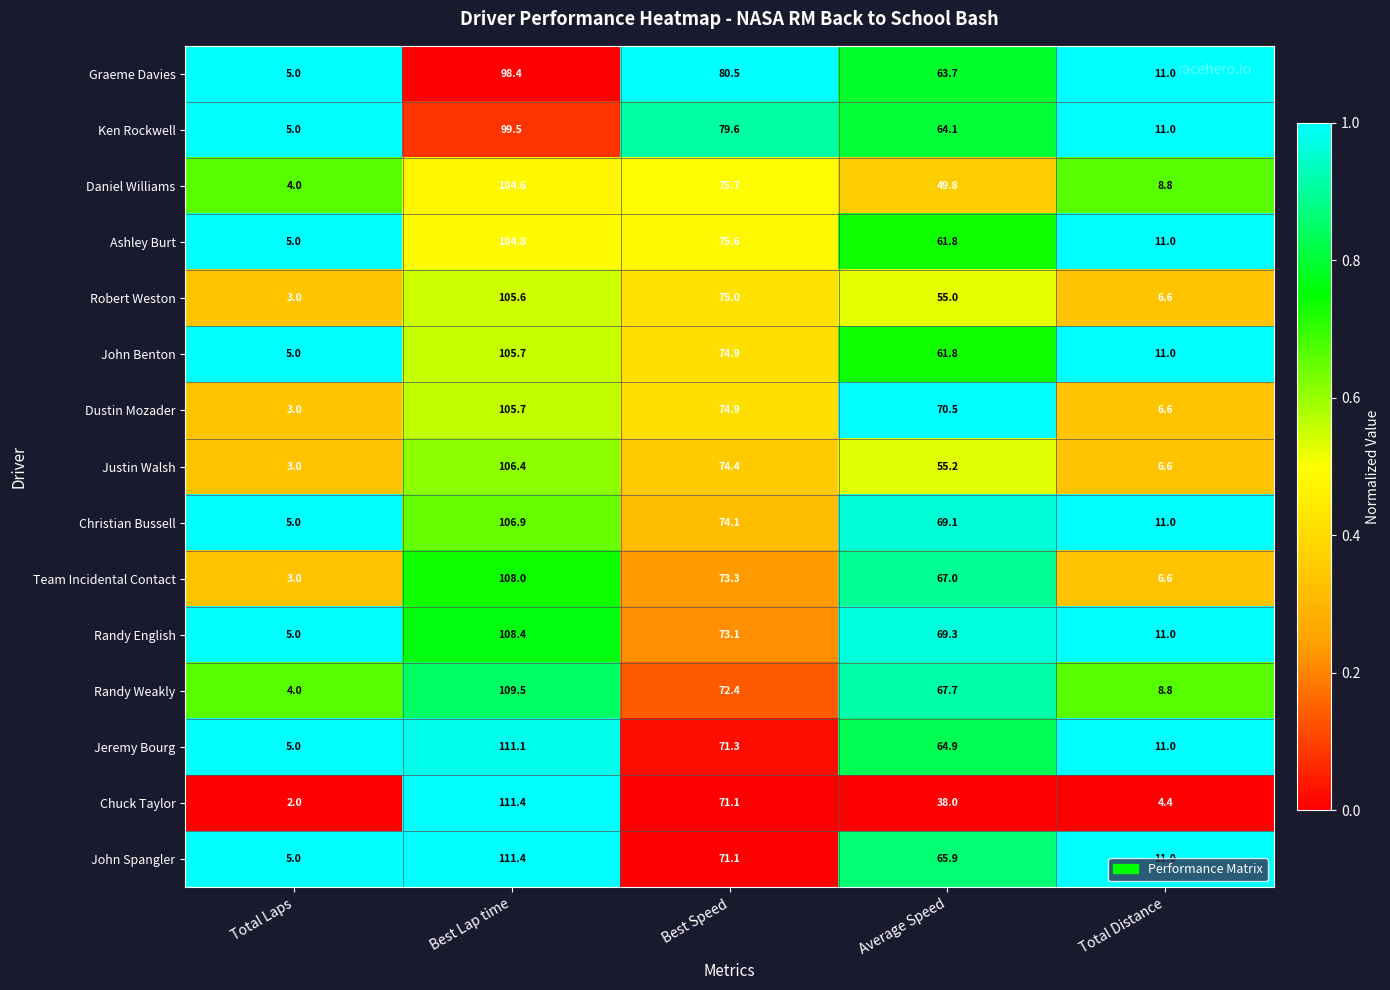

The value of Randy English at Average Speed is 69.3. True or false?

True